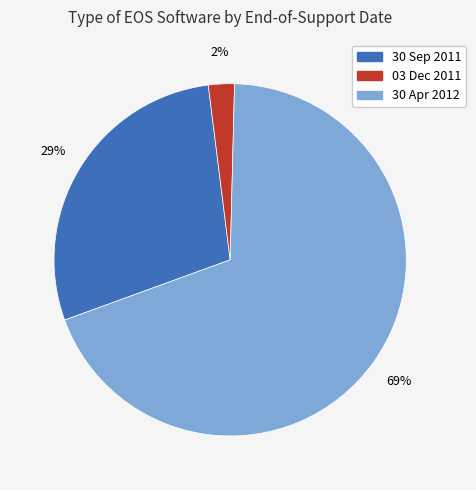

Combined, do 30 Sep 2011 and 30 Apr 2012 account for over 50%?

Yes